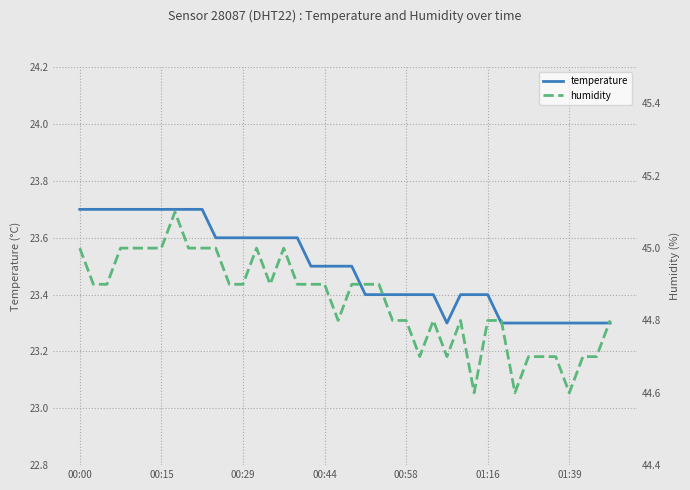

What is the maximum value for temperature?

23.7